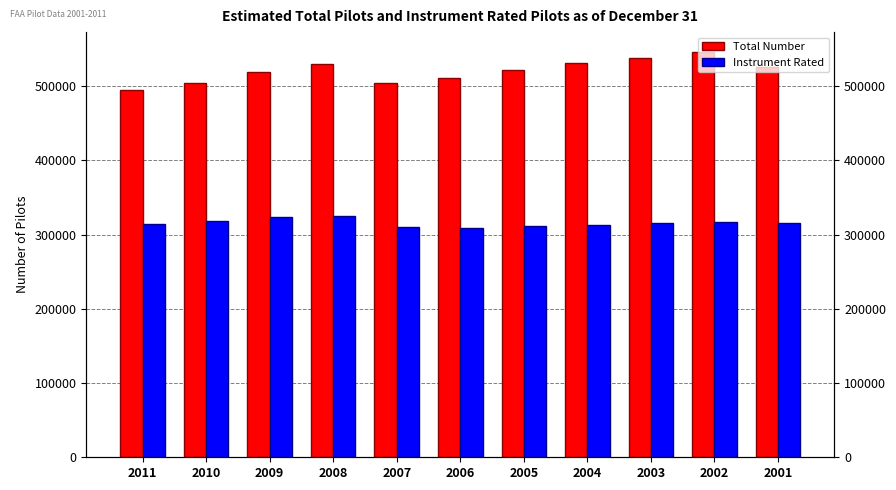

How many data points in Total Number are less than 522112?

5